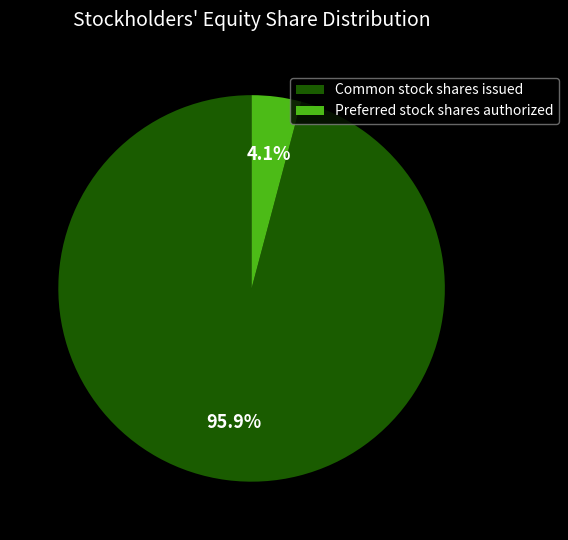

What percentage is NOT represented by Preferred stock shares authorized?

95.9%